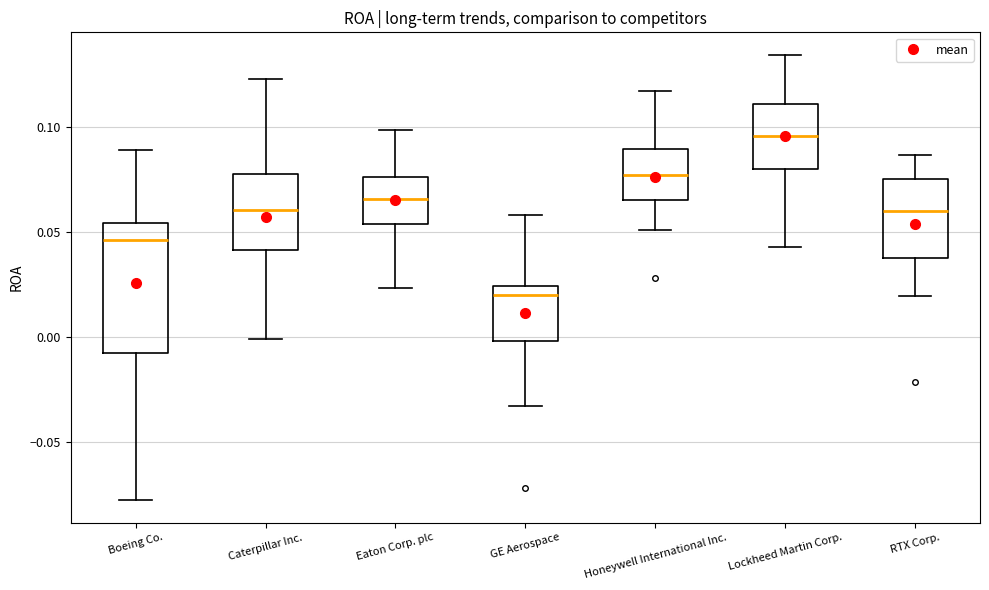

Reading left to right, transcribe this box plot: for each box, give where its median line is, the range the box spans, and where its two whiskers end, as read against the y-axis. The values are not printed on the chart, so give them approximately, as read against the axis.

Boeing Co.: median 0.045, box -0.010 to 0.055, whiskers -0.080 to 0.090
Caterpillar Inc.: median 0.060, box 0.040 to 0.080, whiskers 0.000 to 0.125
Eaton Corp. plc: median 0.065, box 0.055 to 0.075, whiskers 0.025 to 0.100
GE Aerospace: median 0.020, box 0.000 to 0.025, whiskers -0.035 to 0.060
Honeywell International Inc.: median 0.075, box 0.065 to 0.090, whiskers 0.050 to 0.115
Lockheed Martin Corp.: median 0.095, box 0.080 to 0.110, whiskers 0.045 to 0.135
RTX Corp.: median 0.060, box 0.040 to 0.075, whiskers 0.020 to 0.085